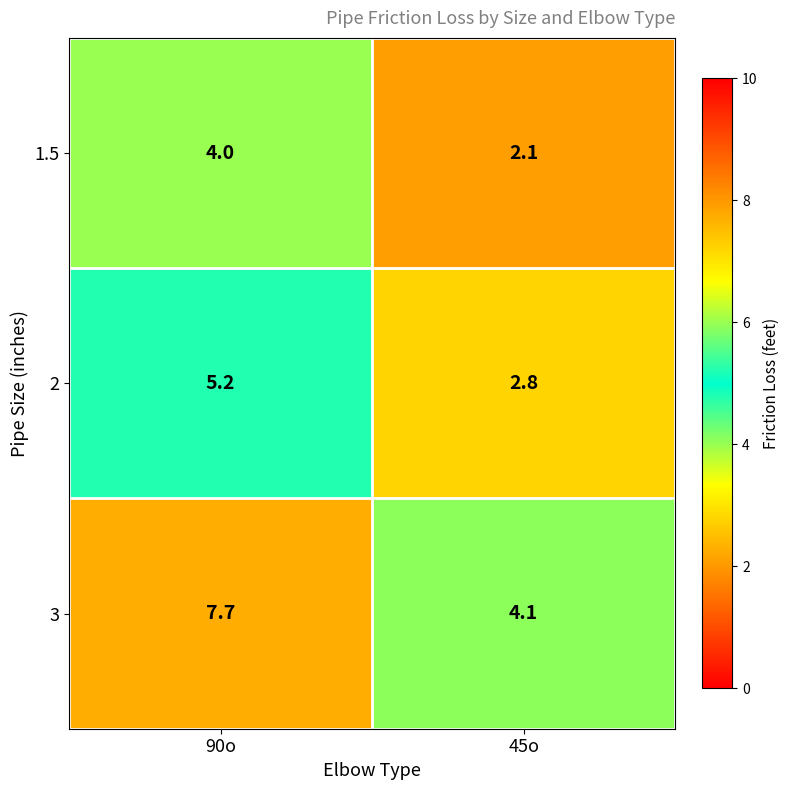

What is the spread (max minus min) of values at 90o?

3.7